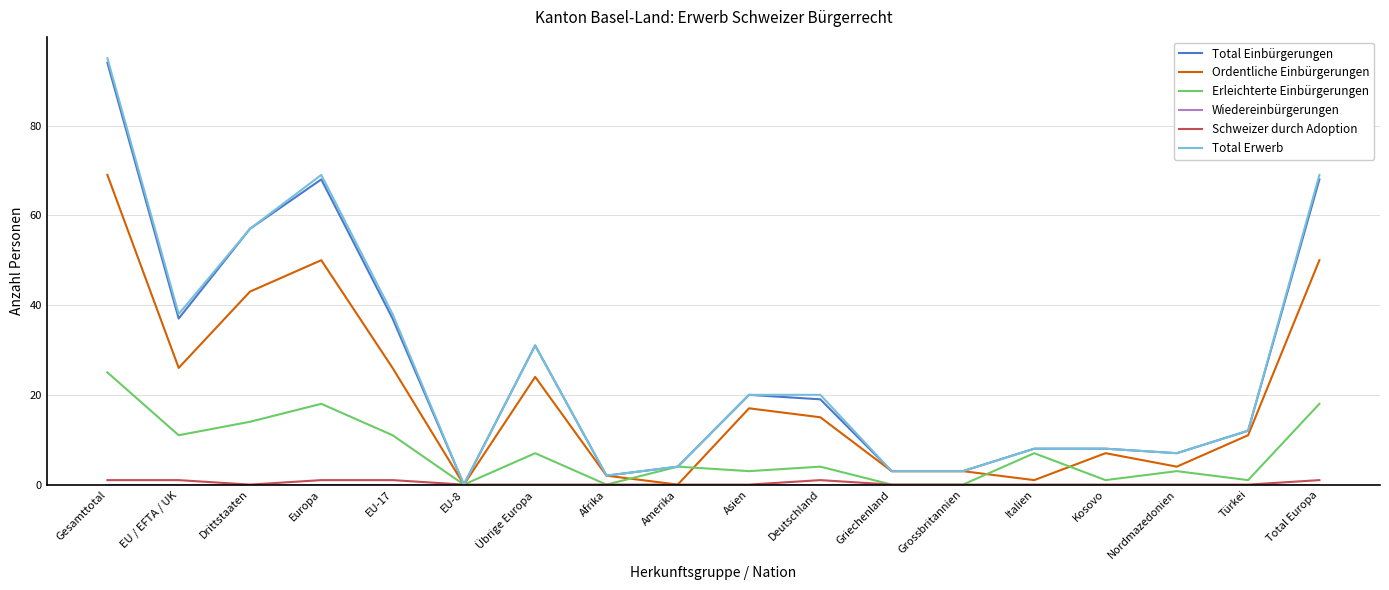

At which category is the sum across all series the highest?

Gesamttotal